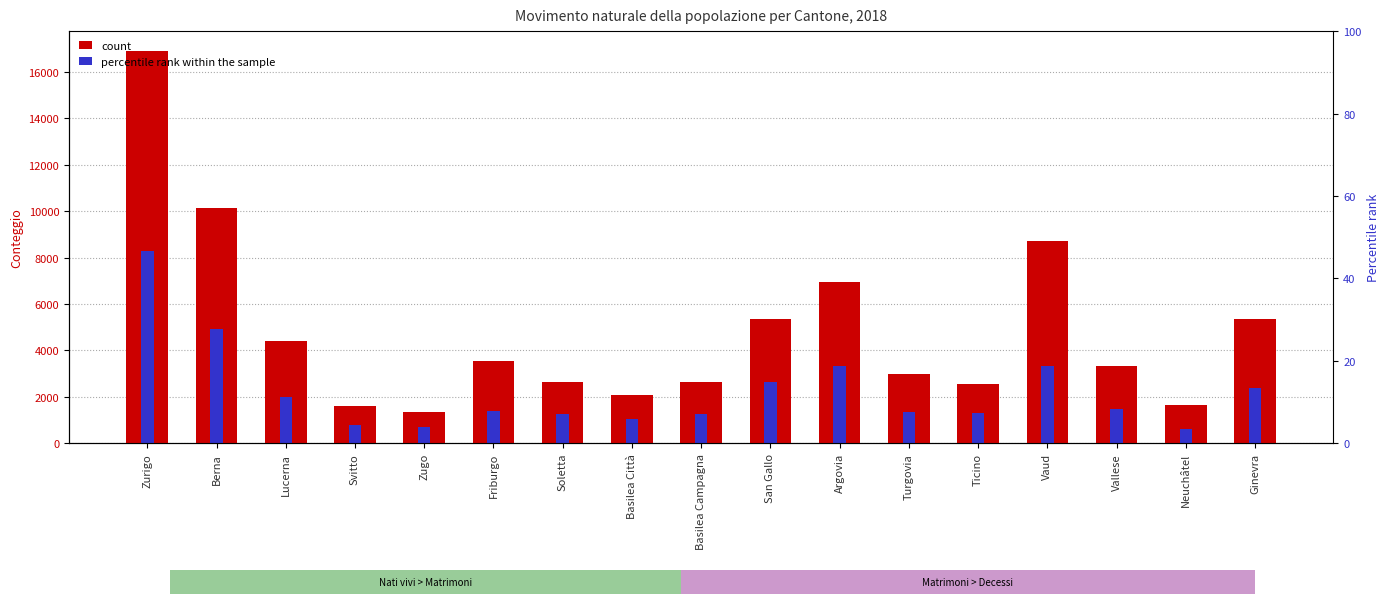

True or false: Nati vivi has a value of 16919 at Zurigo.

True